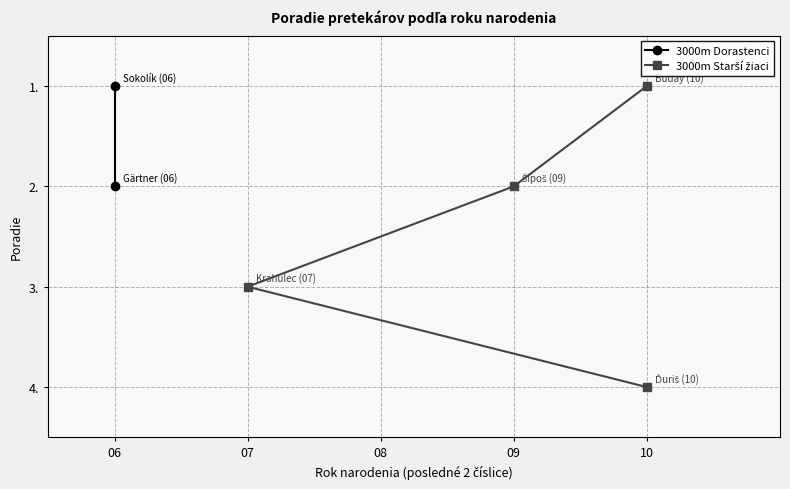

The chart shows a value of 7 at 10. True or false?

False